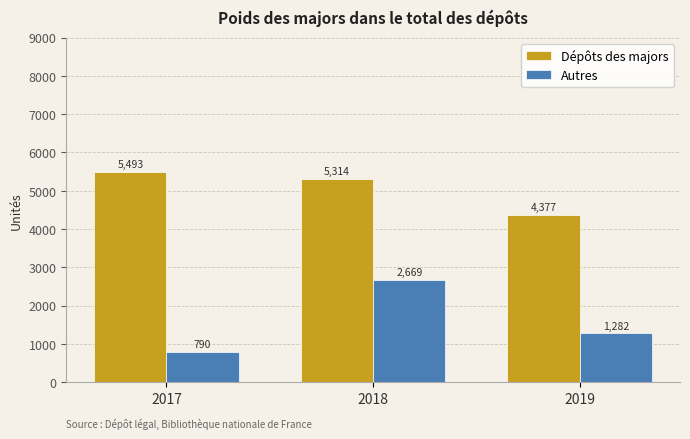

What is the value of the Dépôts des majors bar at the 2nd from the left?

5314